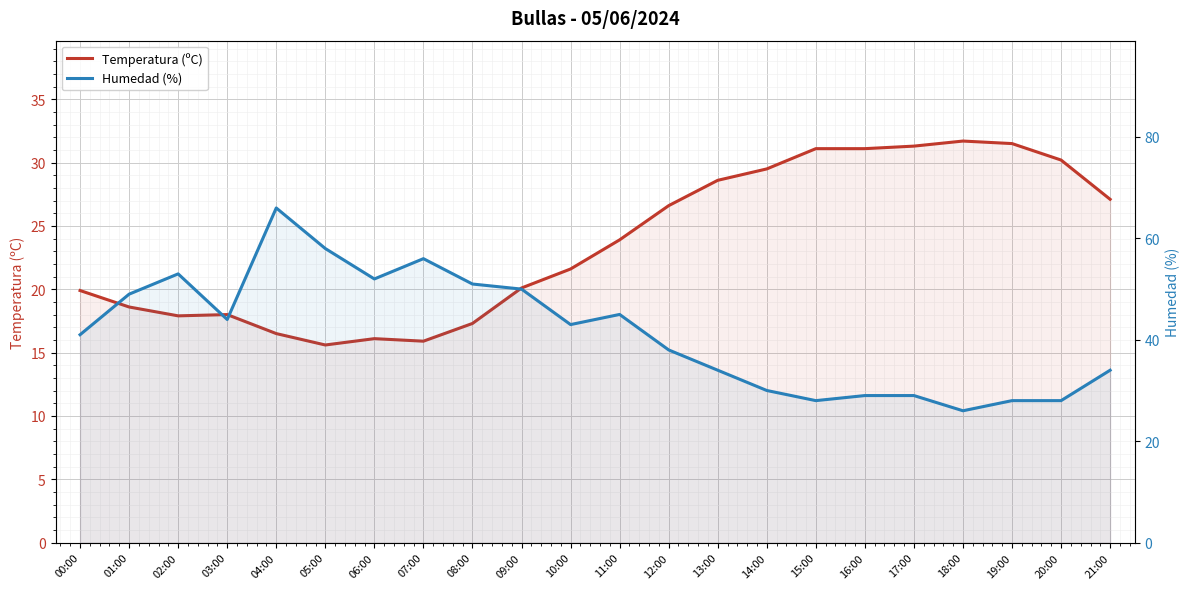

What is the sum of the Humedad (%) values at 11:00 and 02:00?

98.0